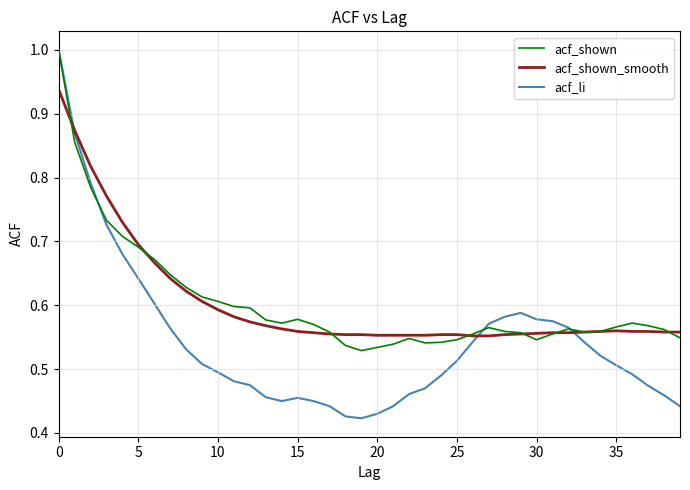

Which series has the widest spread of values?

acf_li